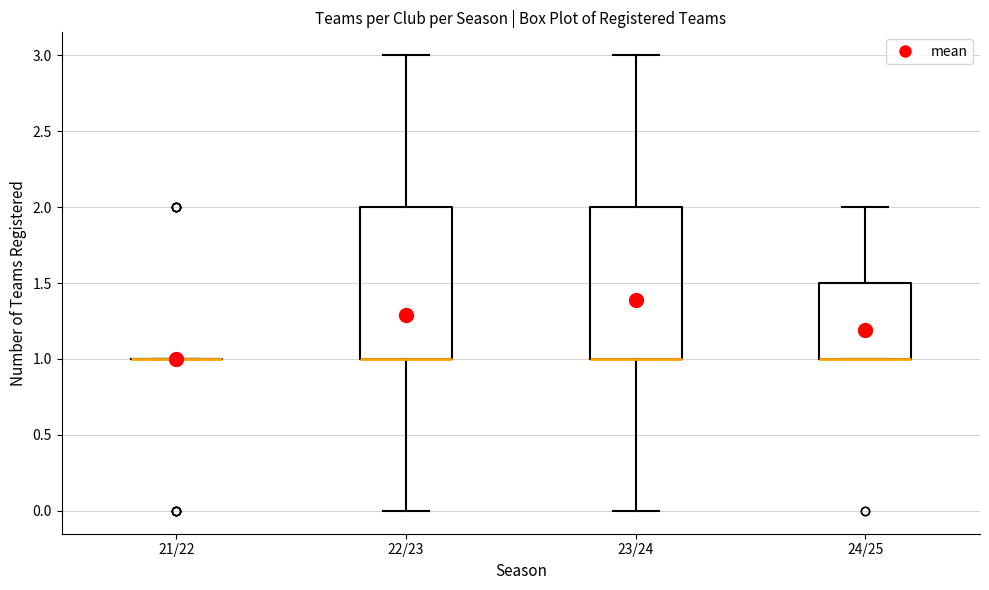

Reading left to right, read every box against the y-axis: the position of its median line, the range the box covers, and the ends of its whiskers. The values are not printed on the chart, so give them approximately, as read against the axis.

21/22: box collapsed to a line at 1.0, whiskers 1.0 to 1.0
22/23: median 1.0 (drawn on the box's lower edge), box 1.0 to 2.0, whiskers 0.0 to 3.0
23/24: median 1.0 (drawn on the box's lower edge), box 1.0 to 2.0, whiskers 0.0 to 3.0
24/25: median 1.0 (drawn on the box's lower edge), box 1.0 to 1.5, whiskers 1.0 to 2.0